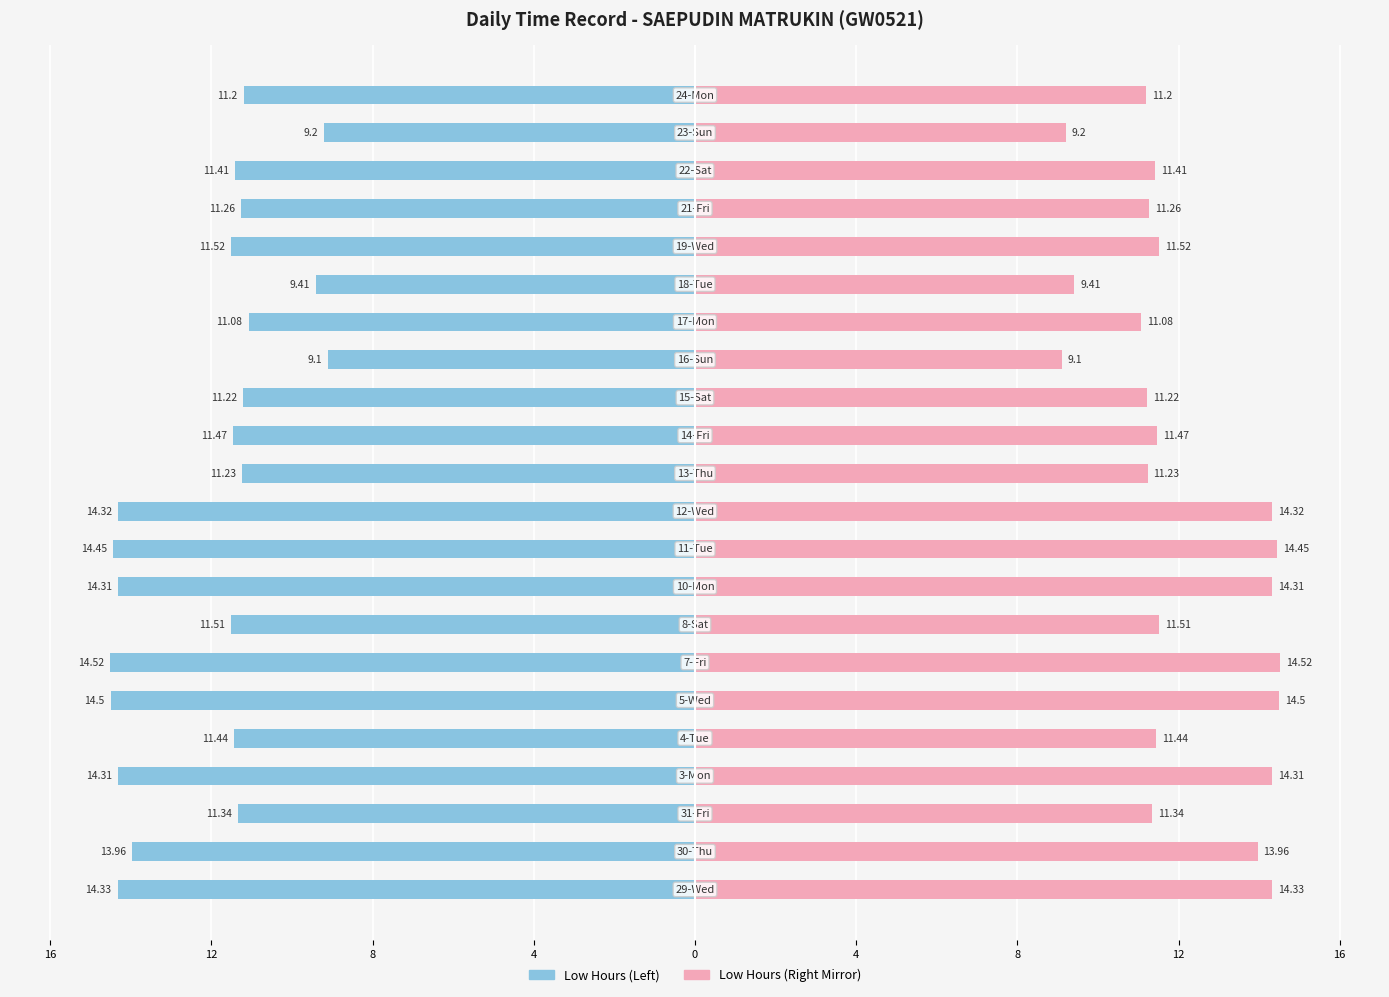

At 8, list the series in order from smallest to largest.

Low (Hours Worked), Mirror (Hours)